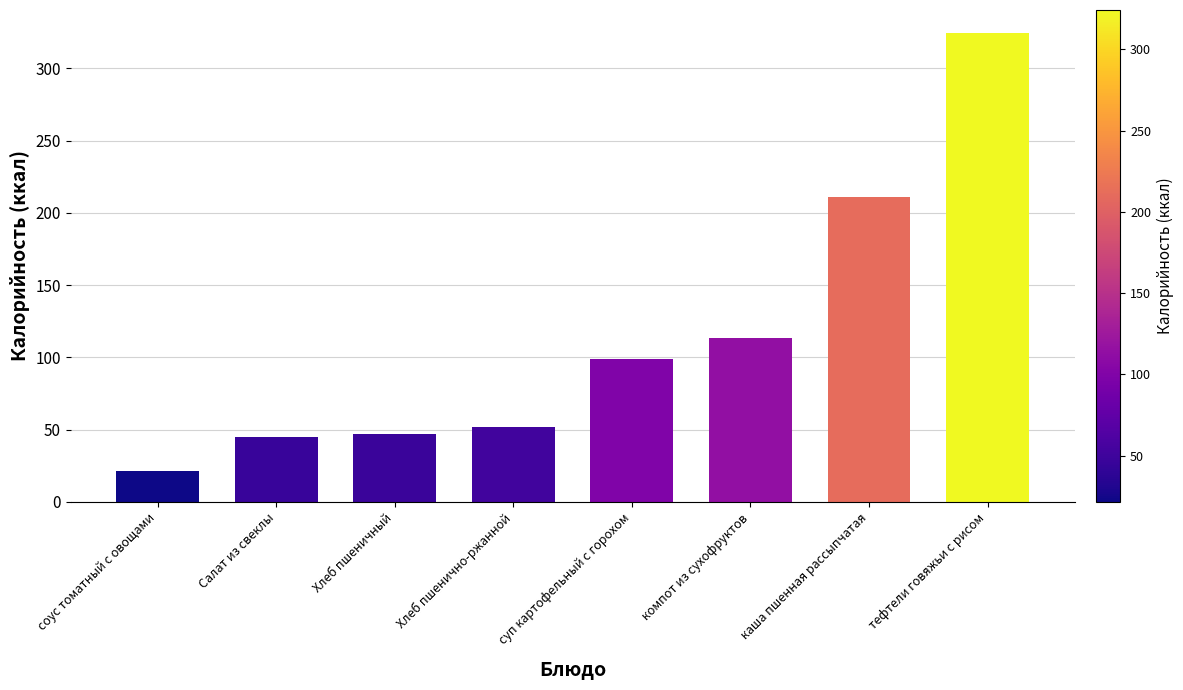

What is the change in value from соус томатный с овощами to каша пшенная рассыпчатая?

+189.6